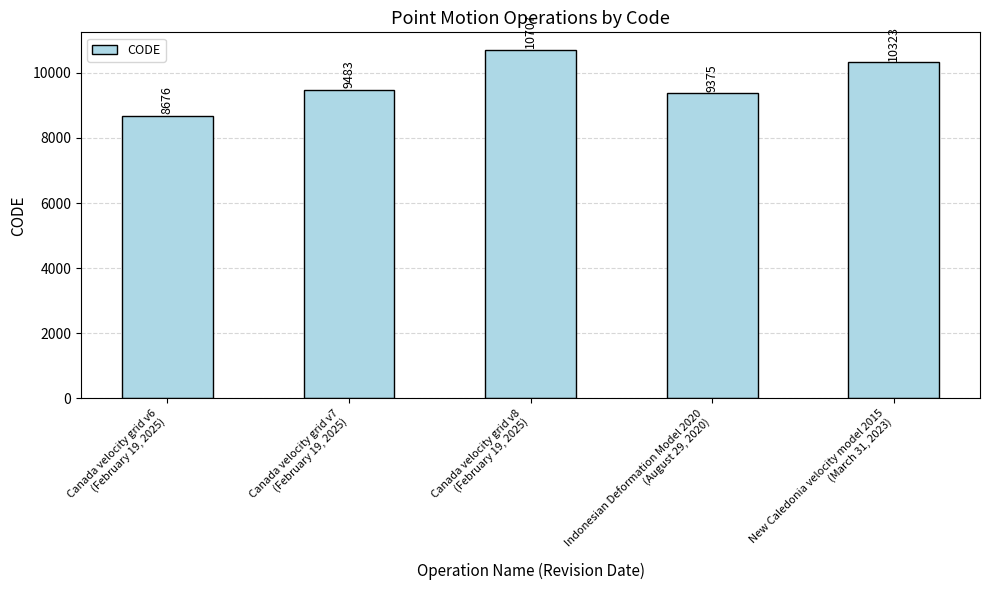

Reading right to left, list all the values displayed in this chart.

New Caledonia velocity model 2015
(March 31, 2023)=10323	Indonesian Deformation Model 2020
(August 29, 2020)=9375	Canada velocity grid v8
(February 19, 2025)=10707	Canada velocity grid v7
(February 19, 2025)=9483	Canada velocity grid v6
(February 19, 2025)=8676